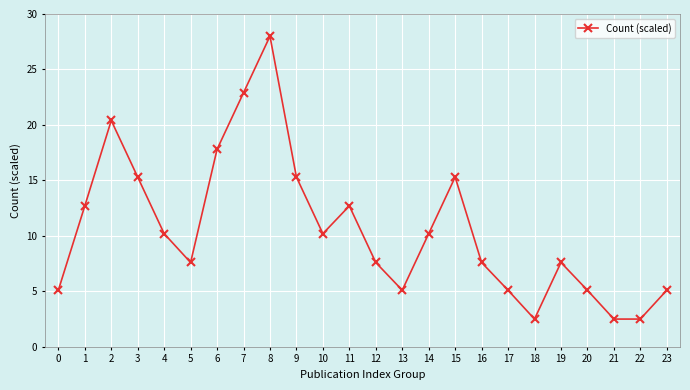

How many series are shown in this chart?

1